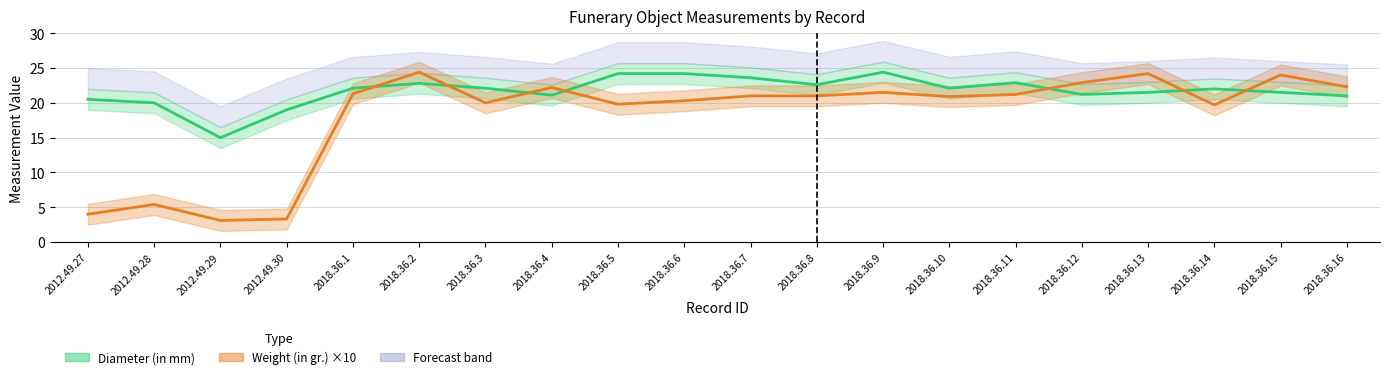

Is the value of Weight (in gr.) at 2018.36.13 greater than the value of Diameter (in mm) at 2018.36.11?

Yes